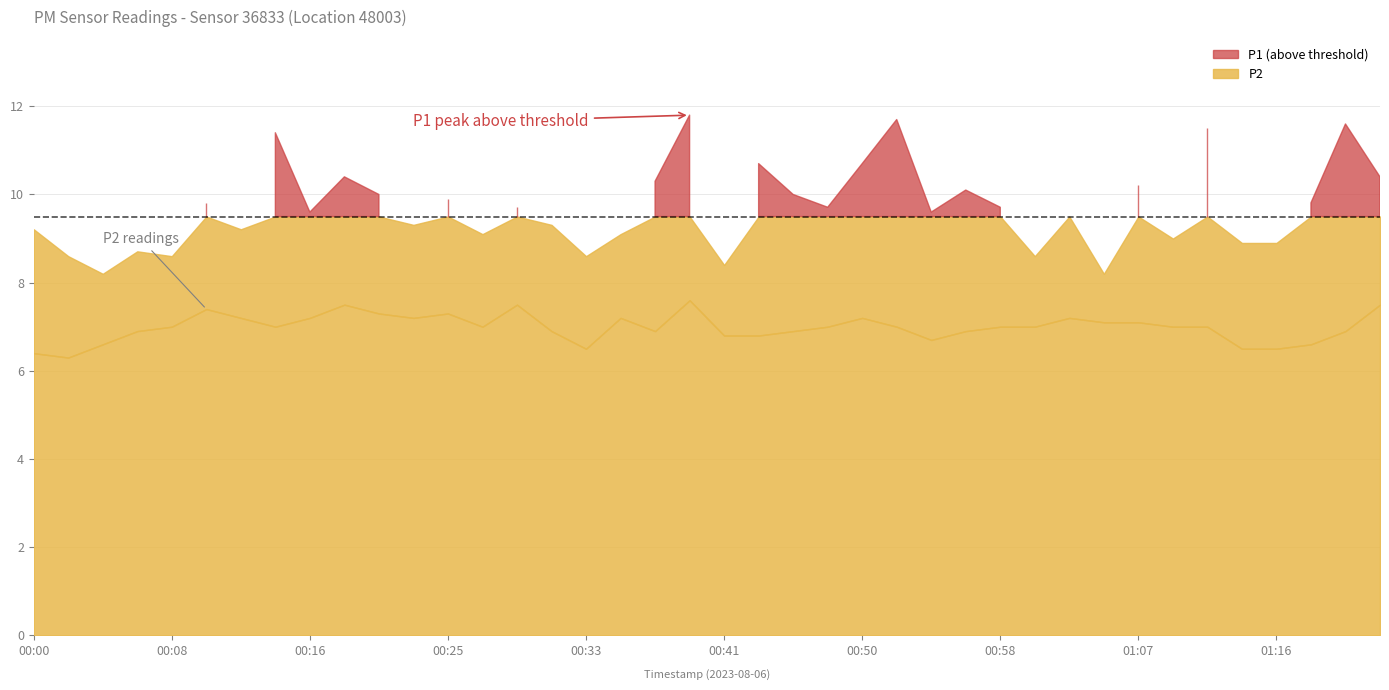

What is the difference between the P1 values at 00:04 and 00:37?

2.1